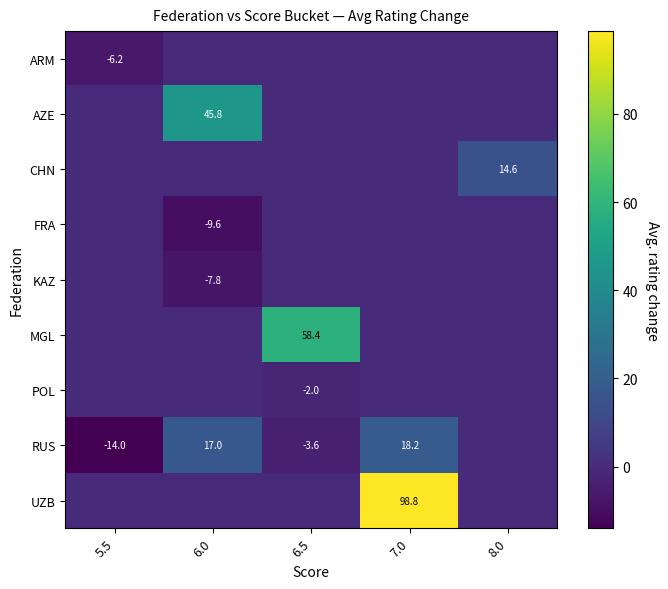

At how many categories does at least one series exceed 66?

1